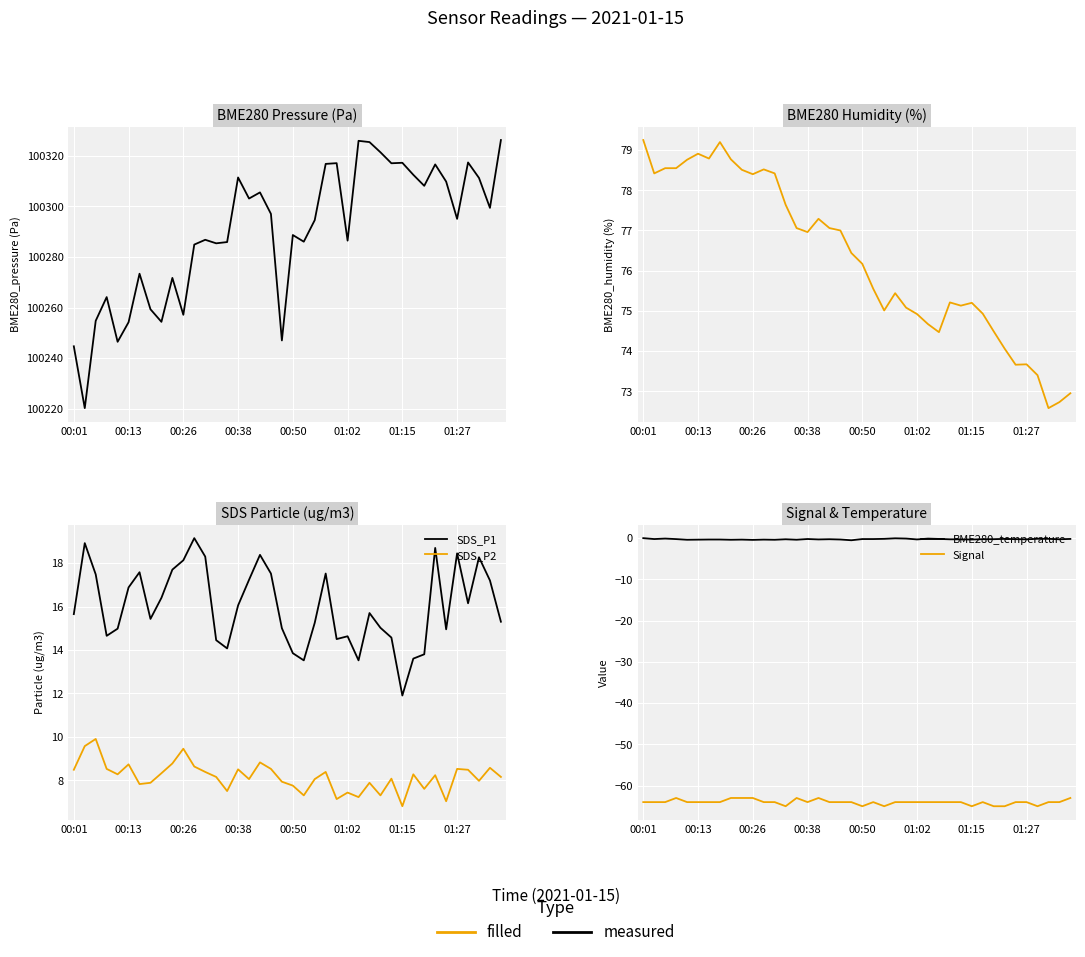

How many lines are shown in the chart?

6